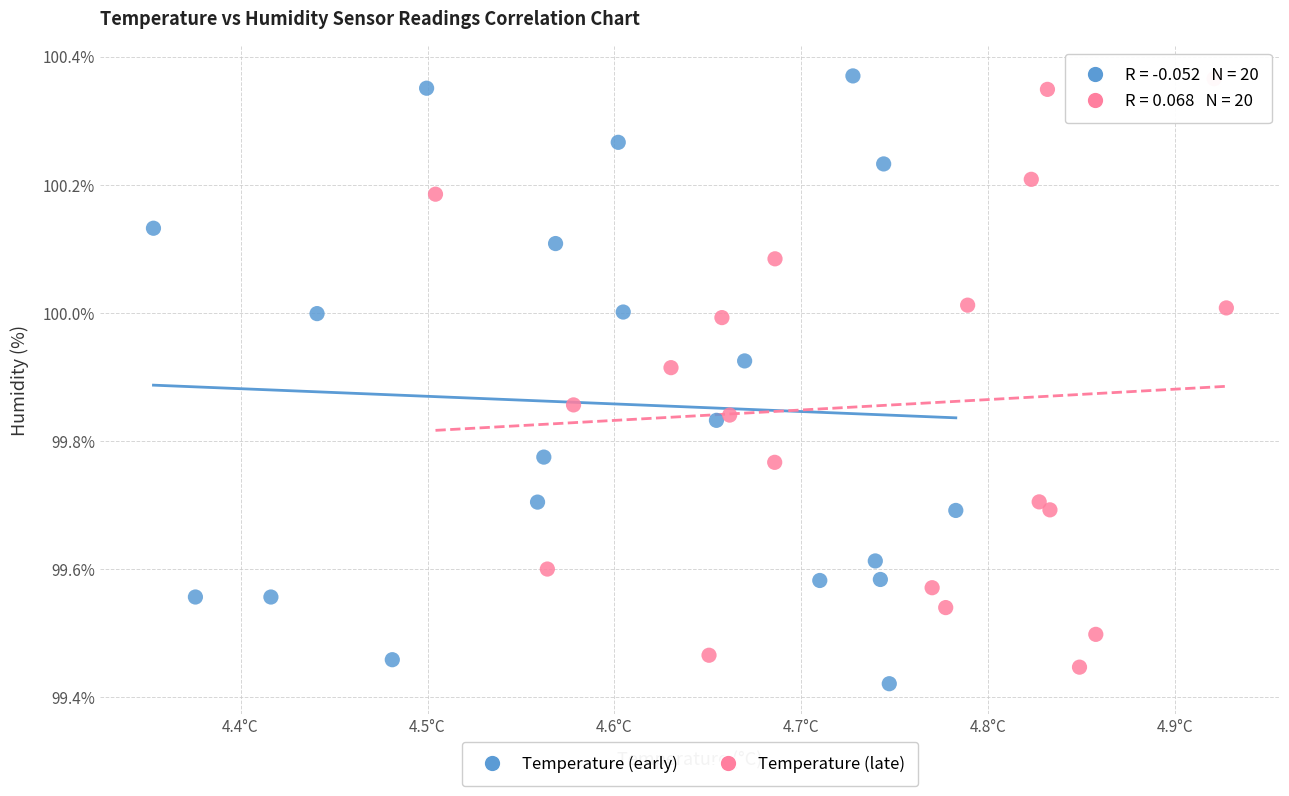

What are all the series names shown in the legend?

Temperature (early), Temperature (late)